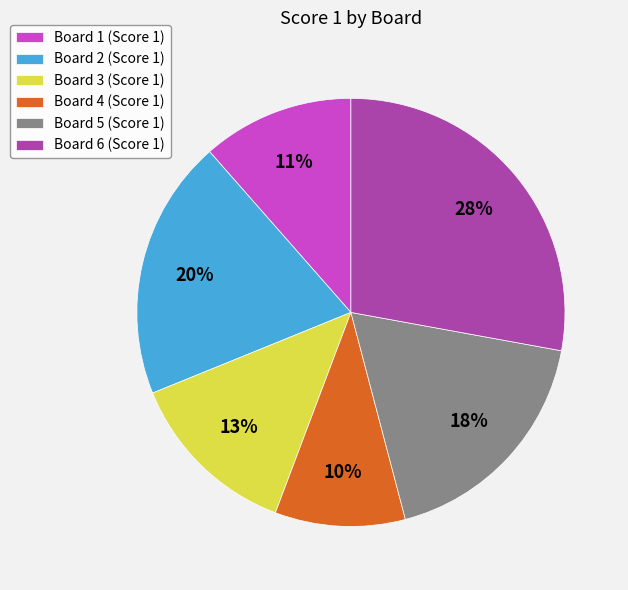

Does Board 5 account for over 50% of the chart?

No